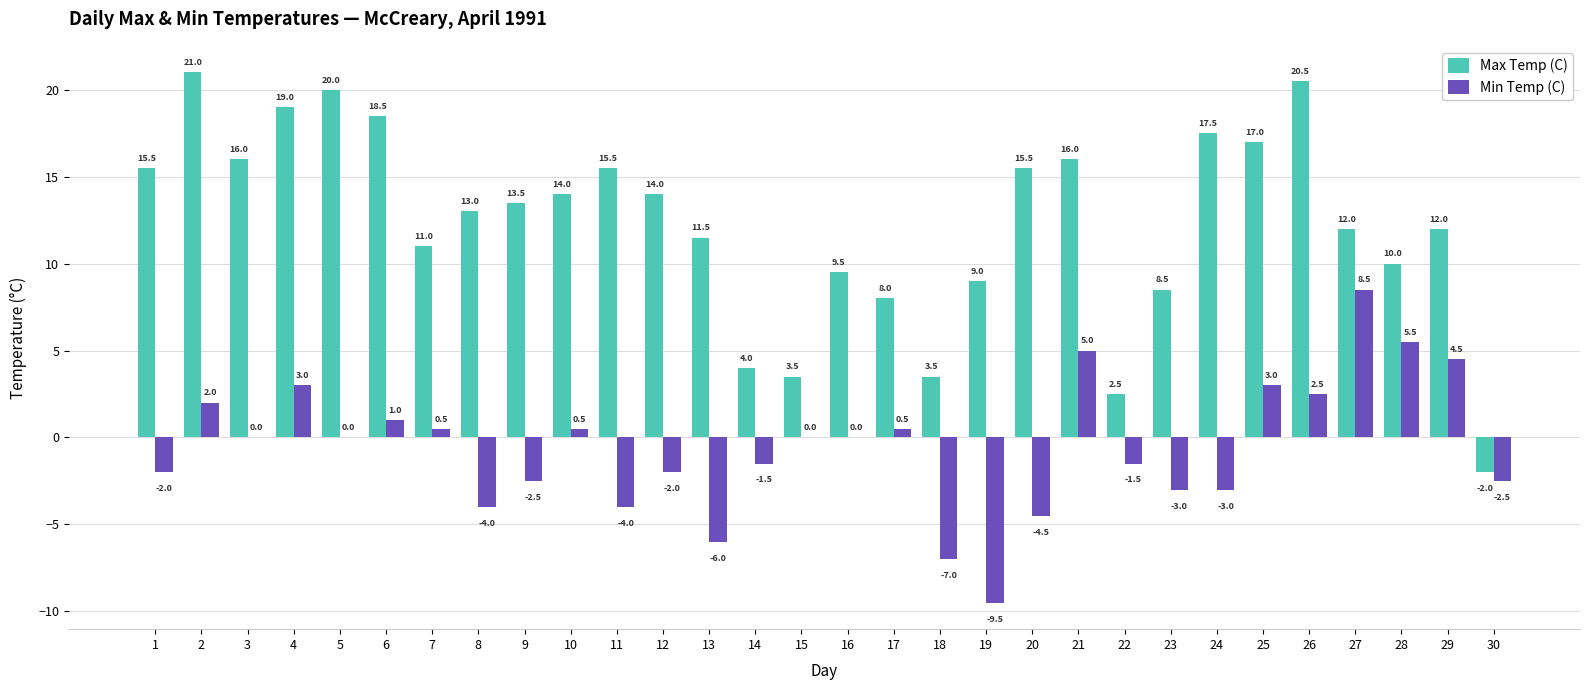

The value of Max Temp (C) at 9 is 13.5. True or false?

True